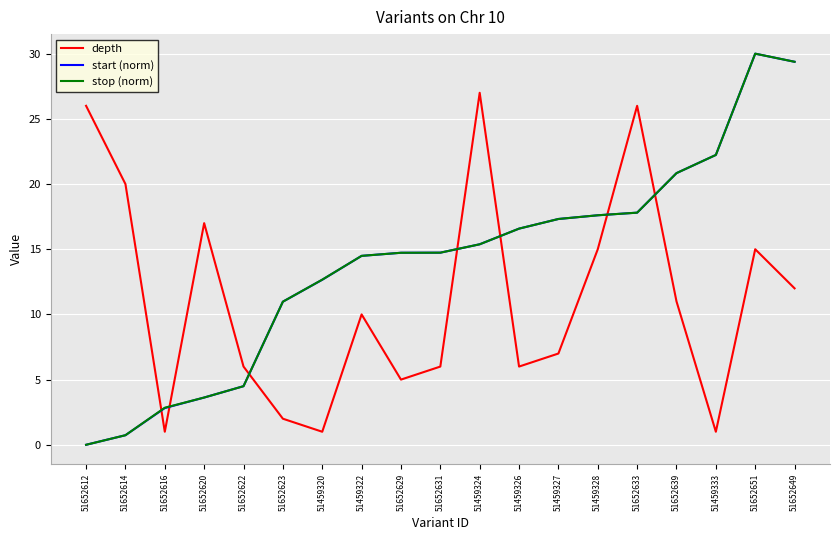

What is the total value across all series at 51652633?

61.6